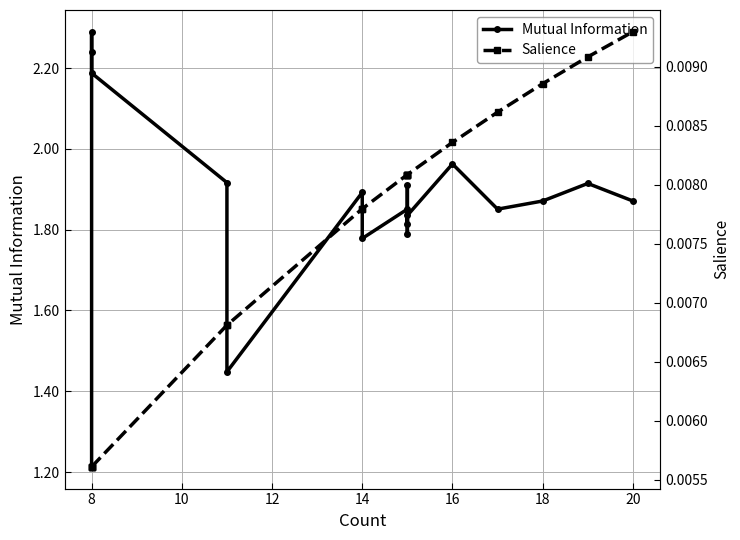

The value of Salience at 14 is 0.0. True or false?

True